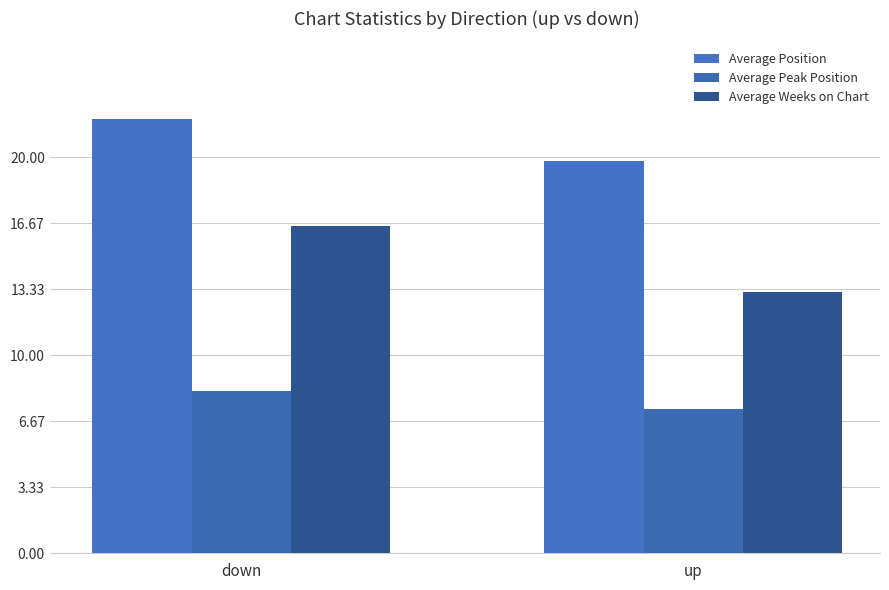

What is the maximum value shown in the chart?

21.9